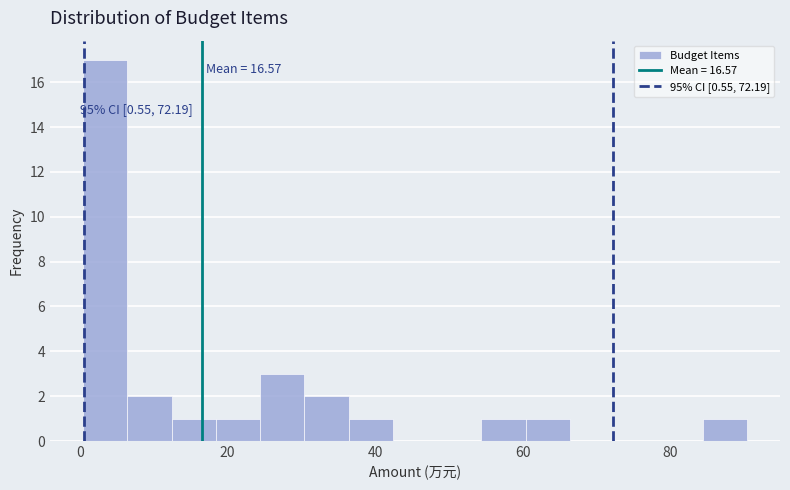

Around what value on the x-axis is the tallest bar? Give the approximate position of its centre, as read against the axis.

4